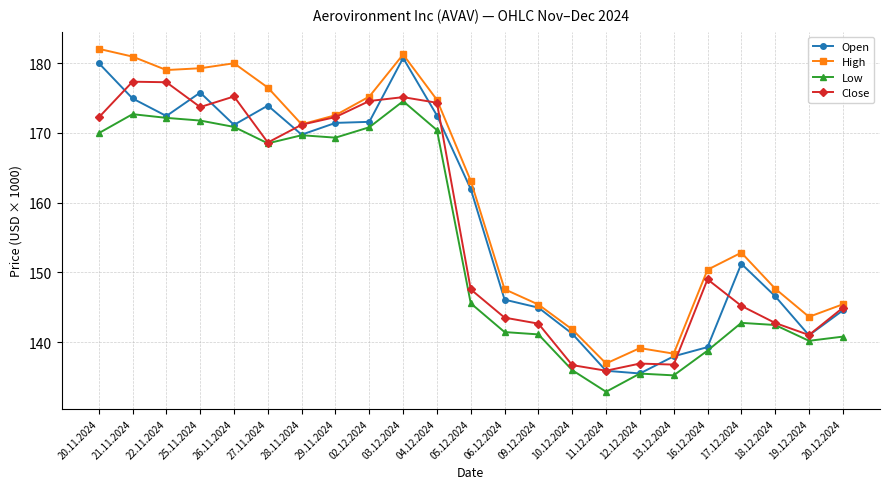

At how many categories does at least one series exceed 148445?

14